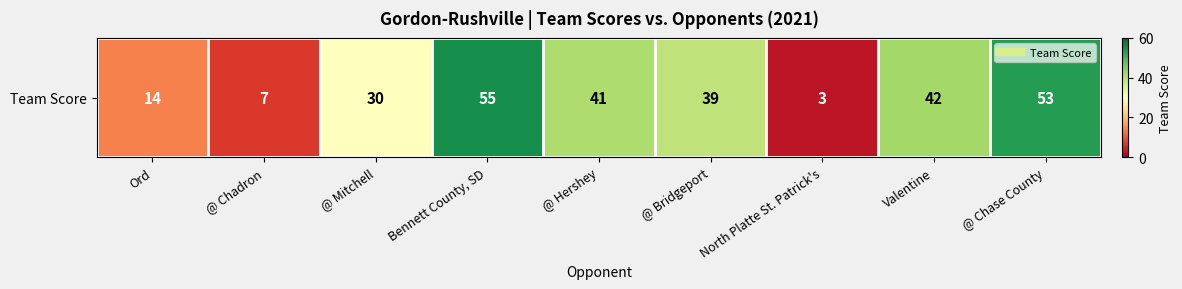

Reading right to left, what are all the values shown in this chart?

53	42	3	39	41	55	30	7	14